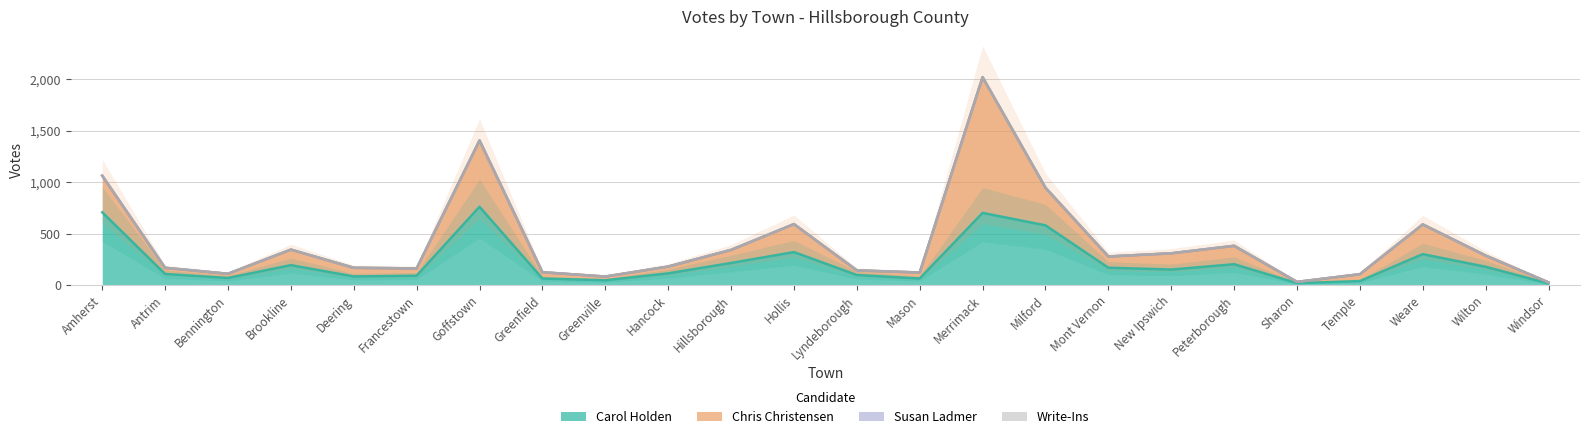

What position from the right is Sharon?

5